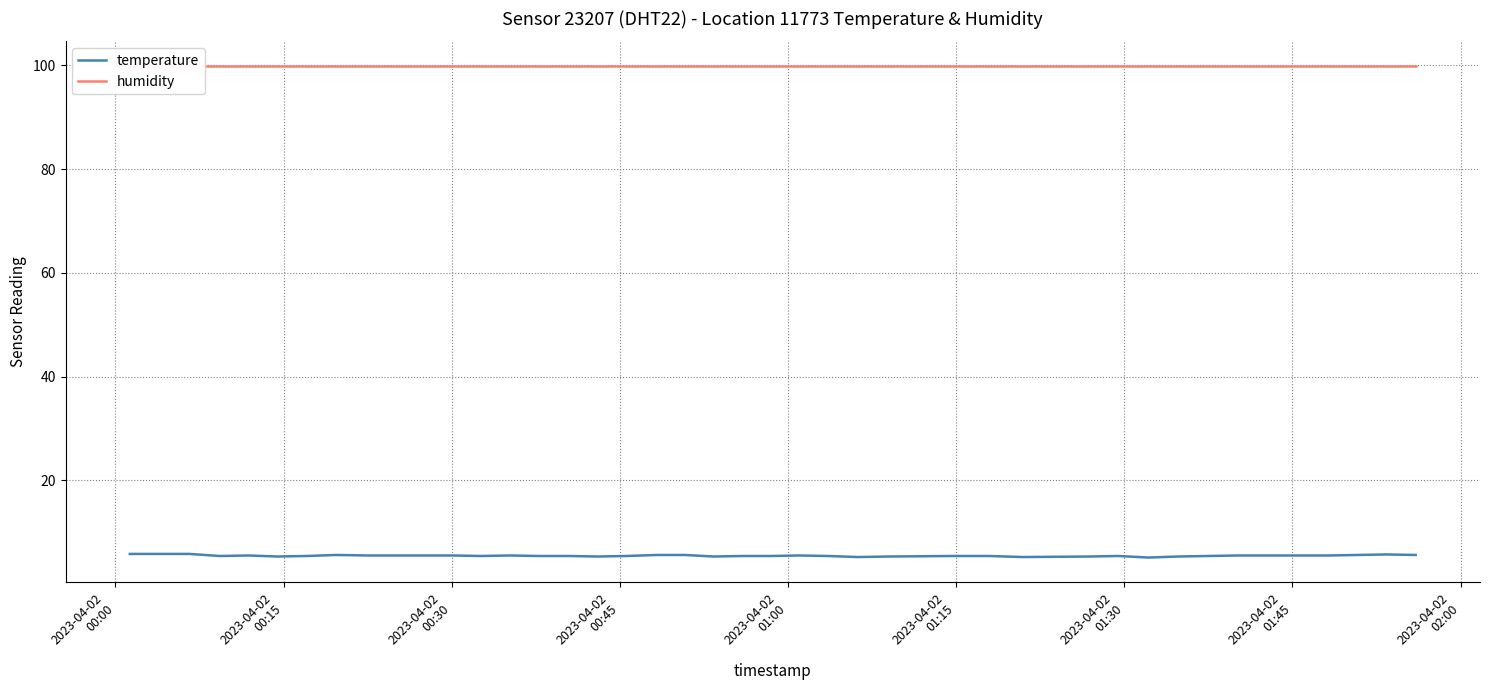

True or false: temperature has a value of 2.9 at 26.

False